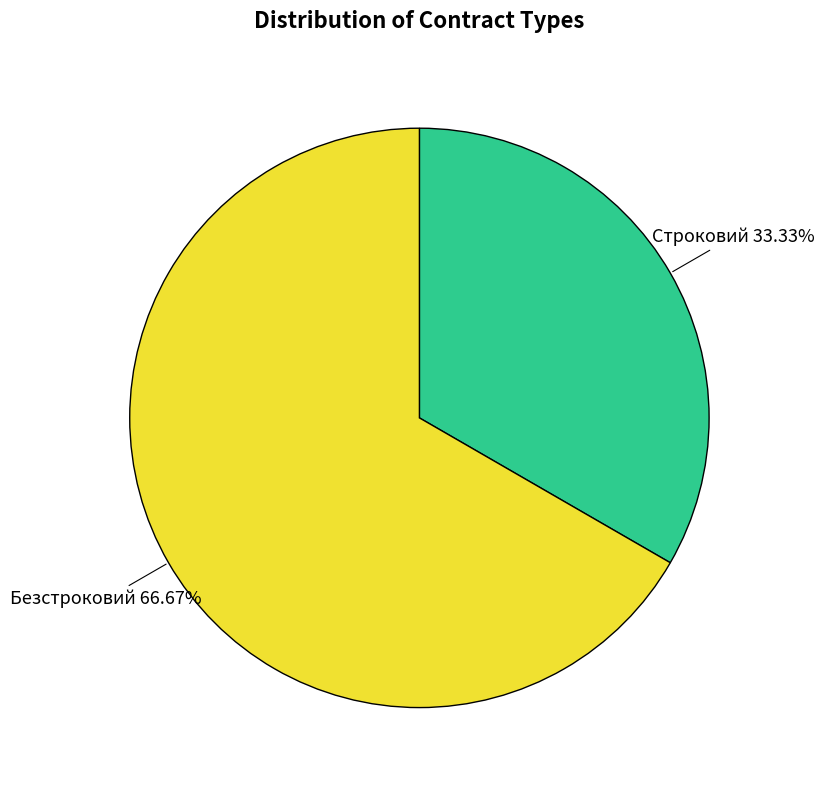

To the nearest percent, what is the difference between the Строковий and Безстроковий slice percentages?

33%